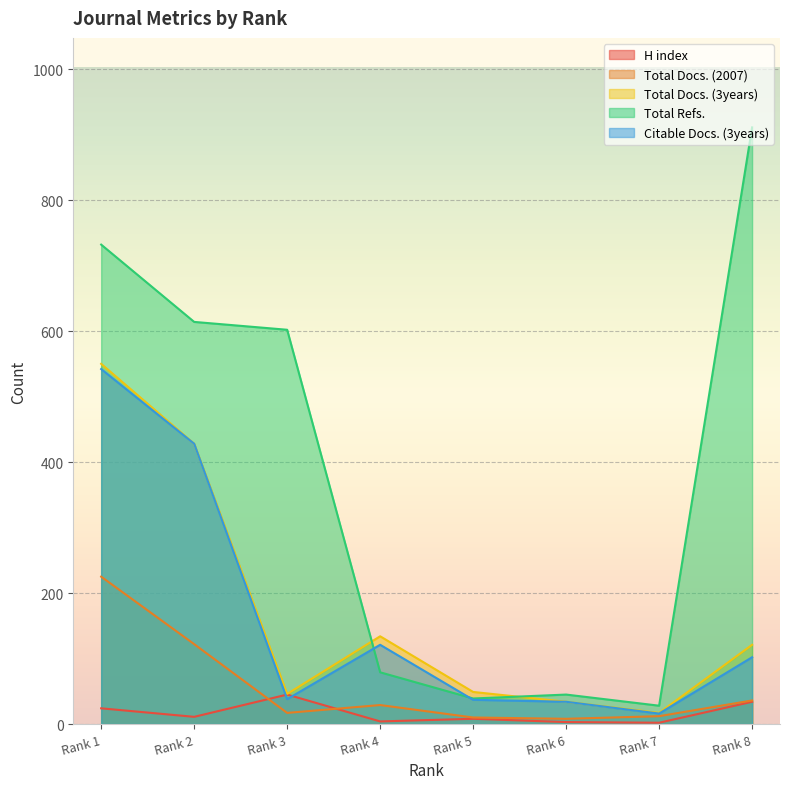

Which series has the widest spread of values?

Total Refs.